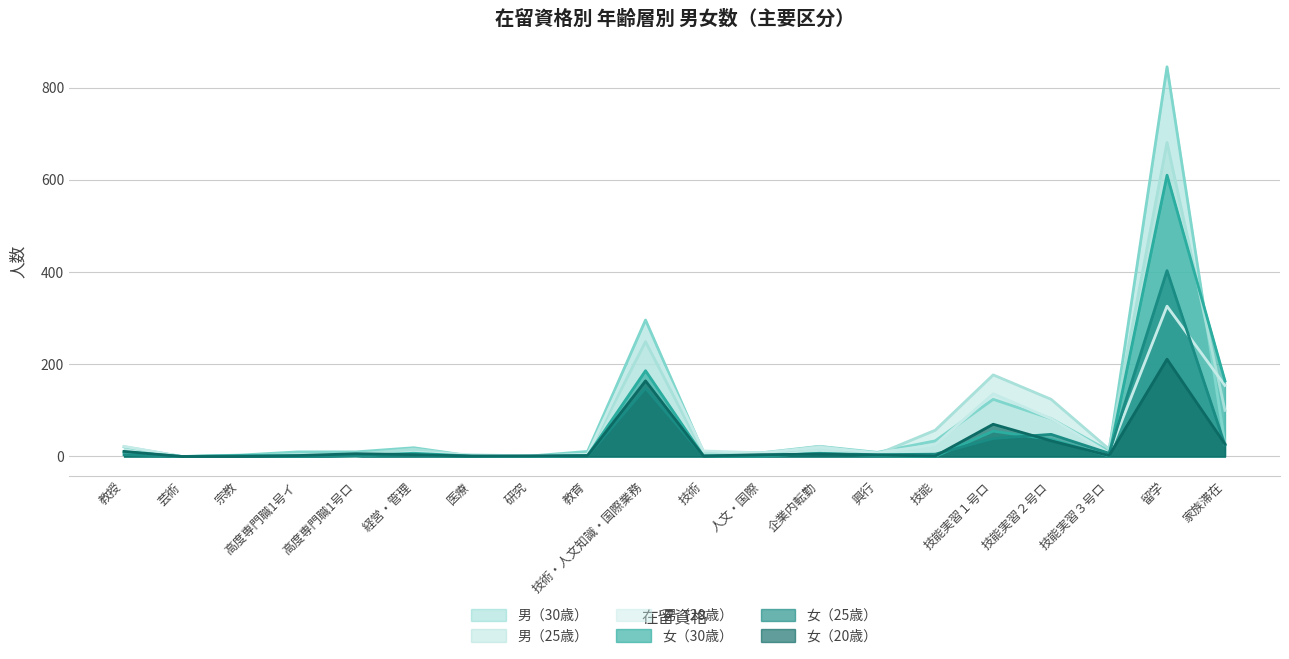

The value of 男（20歳） at 技能実習１号ロ is 74. True or false?

False